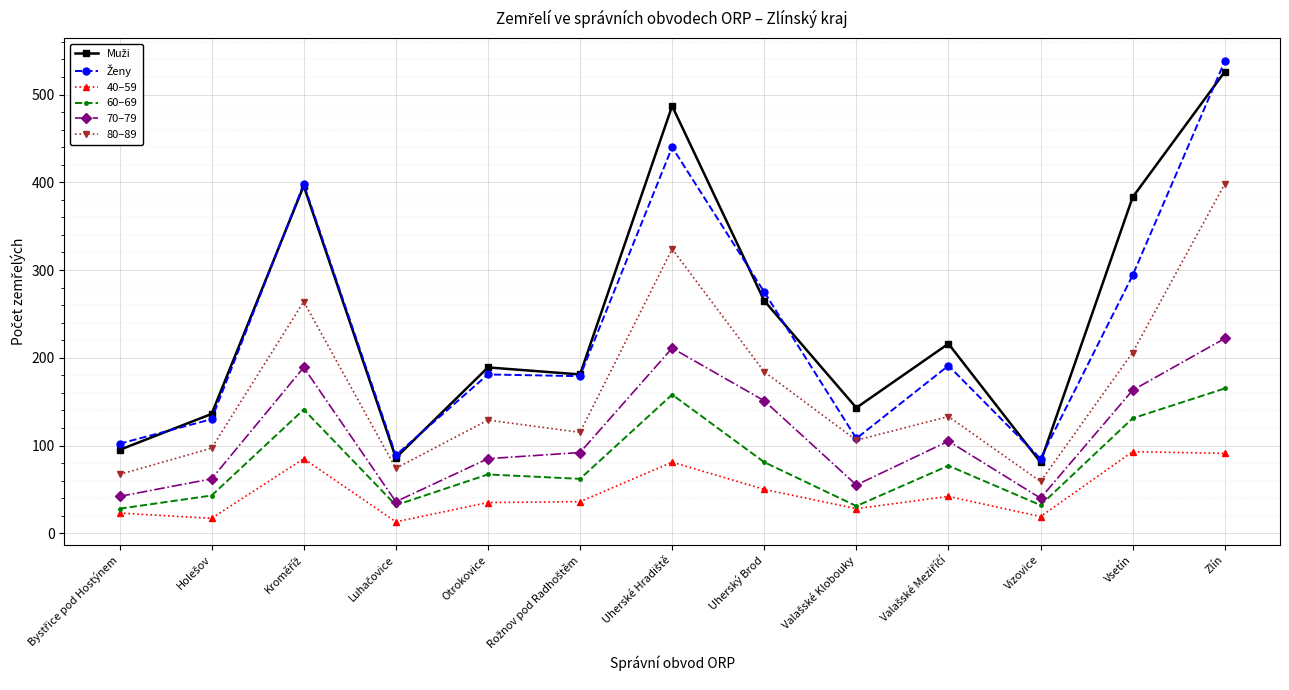

Count the number of categories in the chart.

13